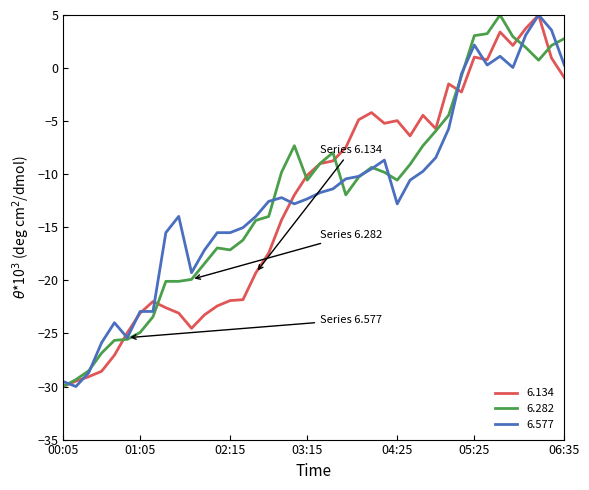

True or false: 6.577 and 6.134 intersect in this chart.

True